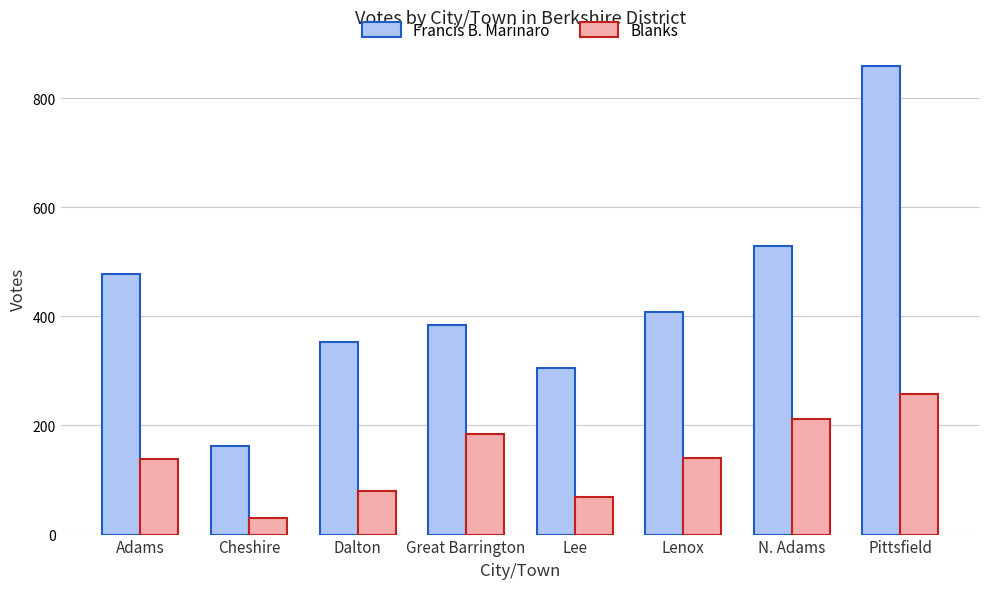

Is it true that Francis B. Marinaro equals 859 at Pittsfield?

True